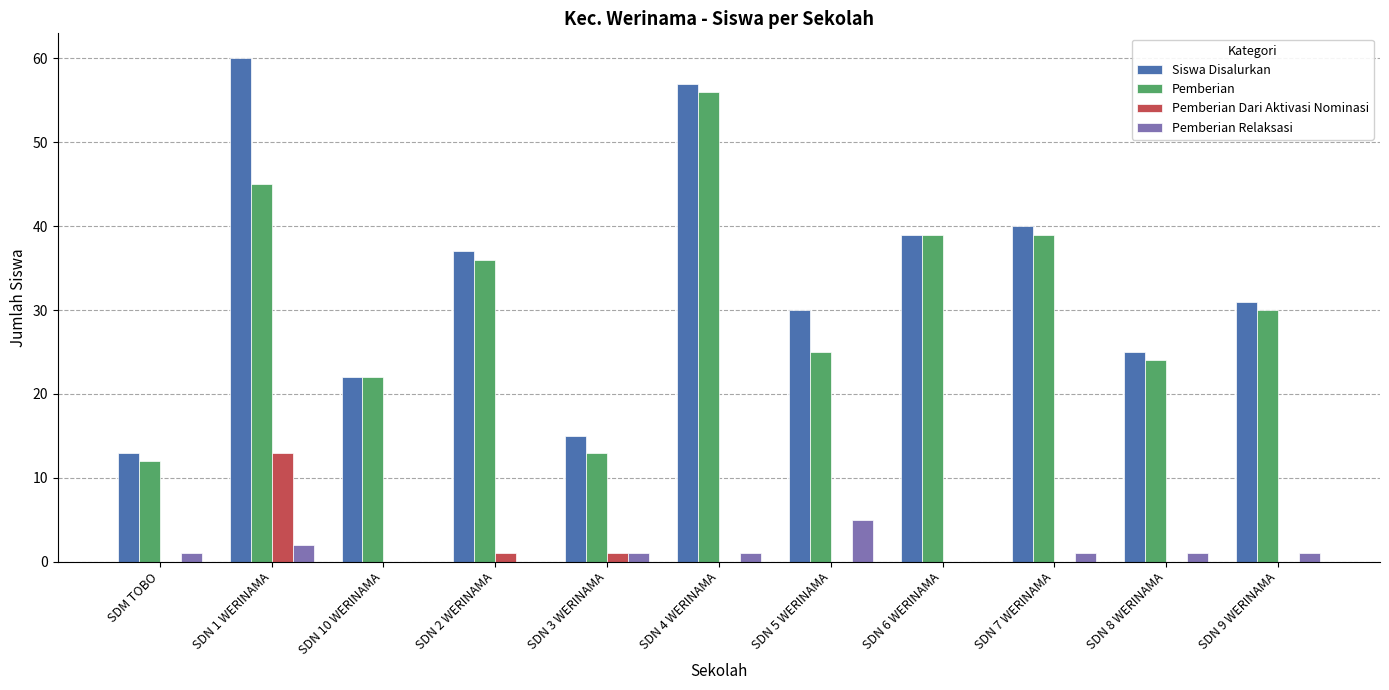

Reading left to right, what are all the values shown in this chart?

Siswa Disalurkan: 13	60	22	37	15	57	30	39	40	25	31
Pemberian: 12	45	22	36	13	56	25	39	39	24	30
Pemberian Dari Aktivasi Nominasi: 0	13	0	1	1	0	0	0	0	0	0
Pemberian Relaksasi: 1	2	0	0	1	1	5	0	1	1	1